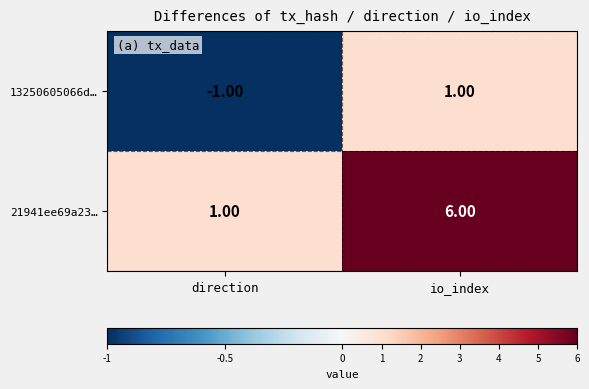

Where is 21941ee69a23… nearest to the value 3?

direction